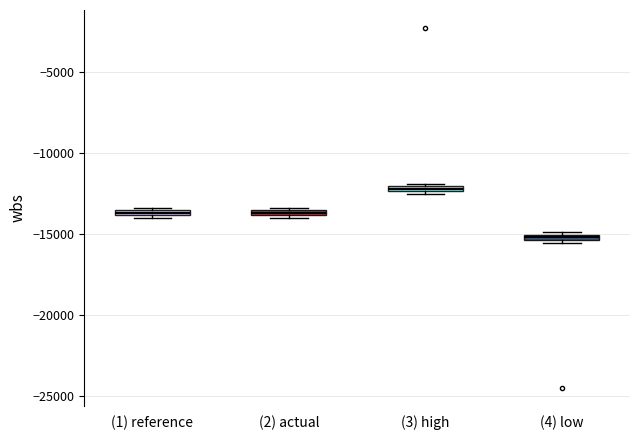

Where is the upper edge of the box for (3) high on the y-axis? The values are not printed on the chart, so give them approximately, as read against the axis.

-12000